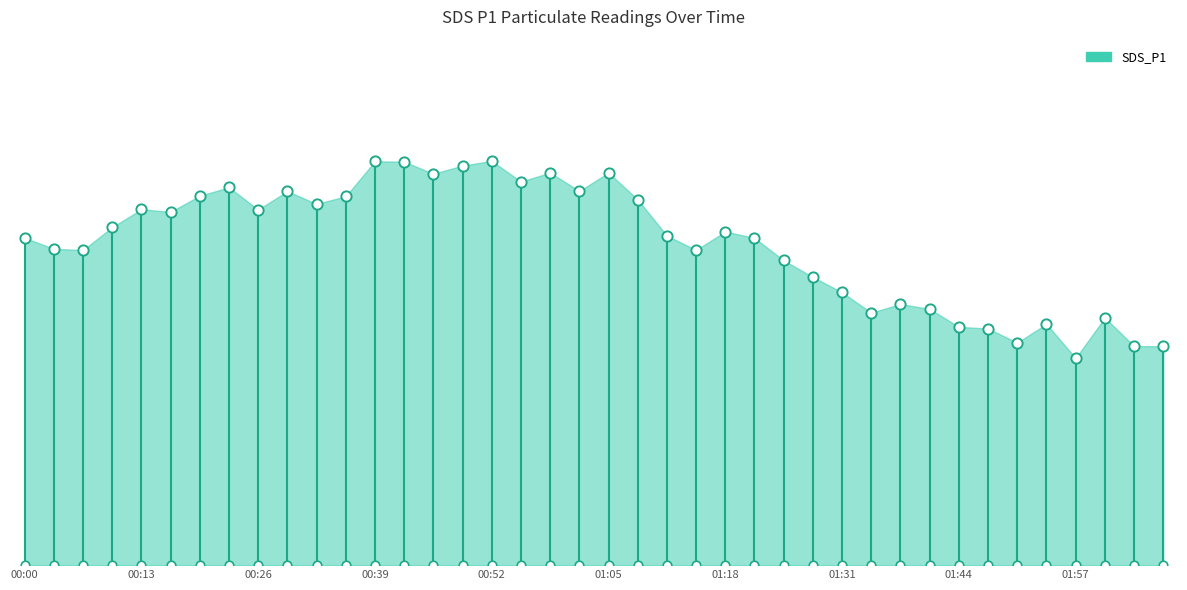

What is the change in value from 01:09 to 01:50?

-28.0